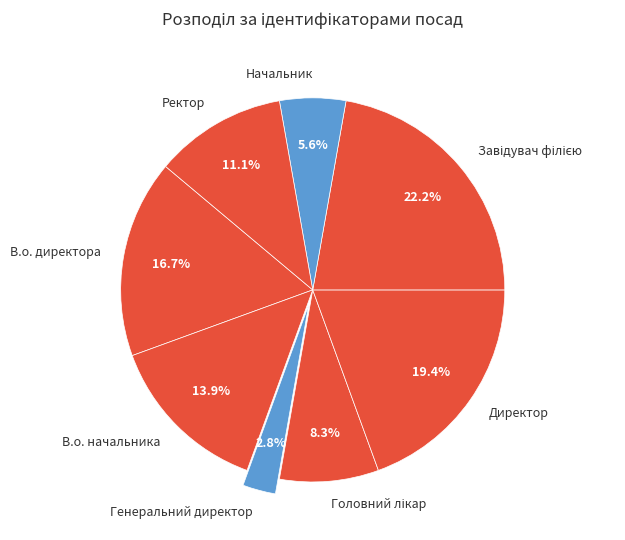

Which slice is the smallest?

Генеральний директор